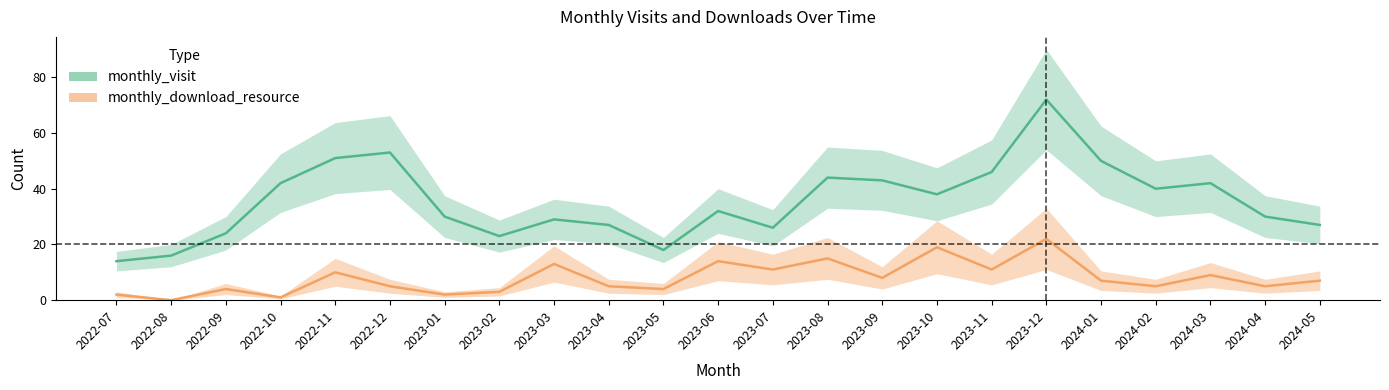

What are all the series names shown in the legend?

monthly_visit, monthly_download_resource